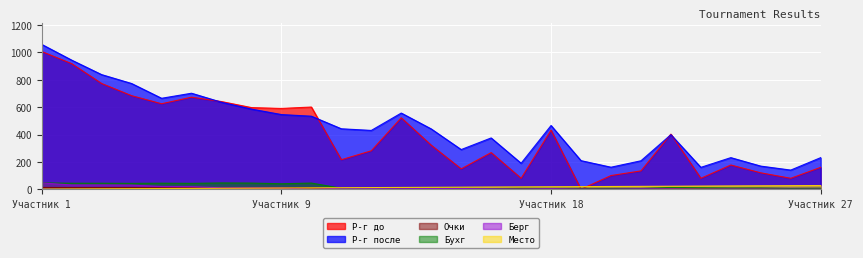

Rank the series by their maximum value, from lowest to highest.

Очки, Место, Бухг, Берг, Р-г до, Р-г после